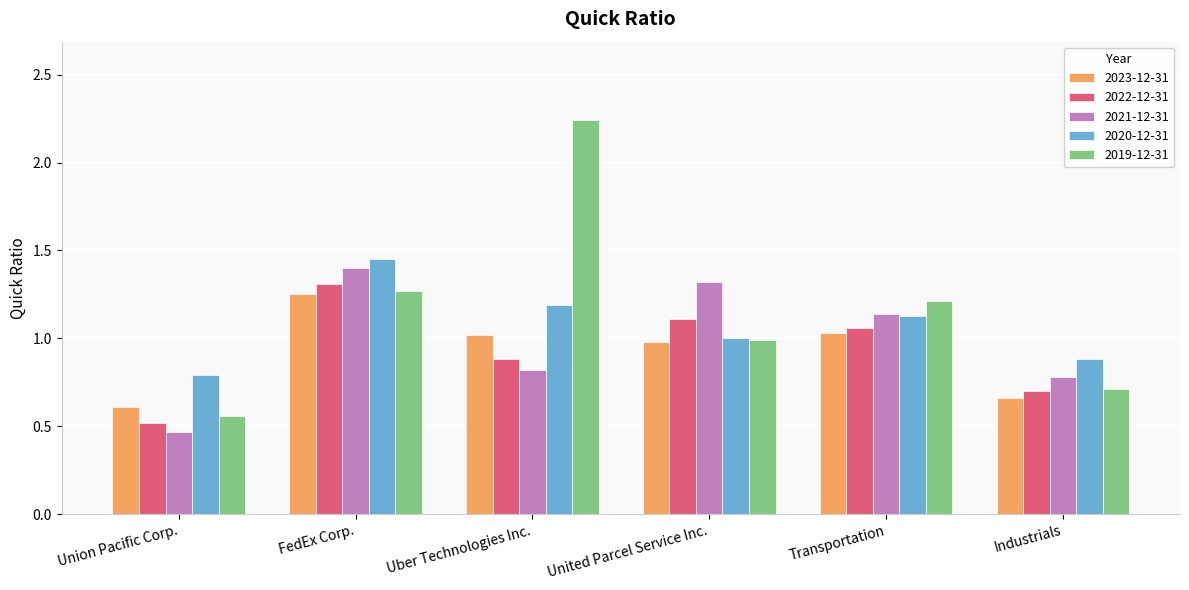

Which series has the widest spread of values?

2019-12-31